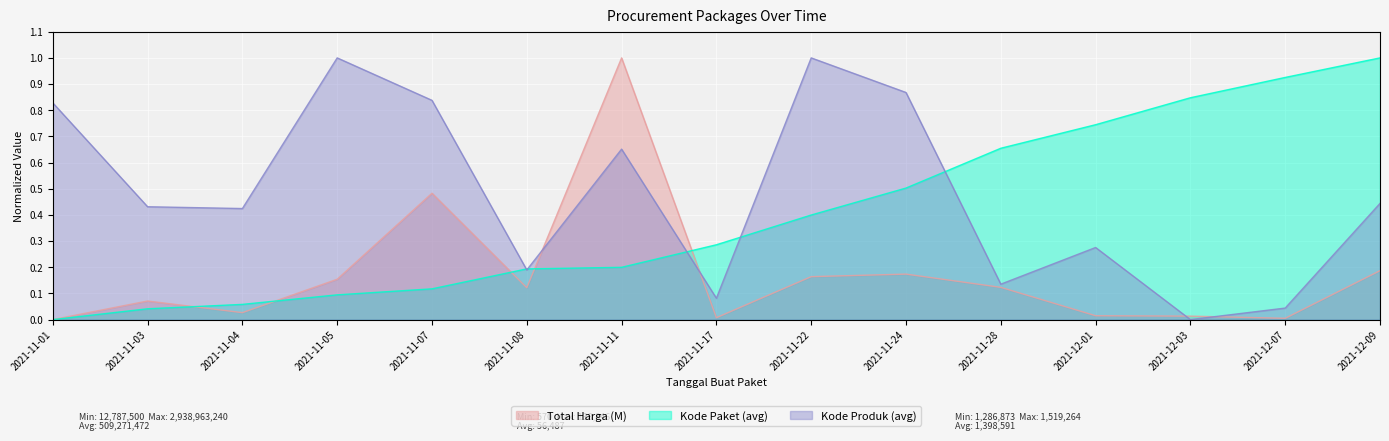

The value of Kode Produk (avg) at 2021-11-28 is 0.2. True or false?

False